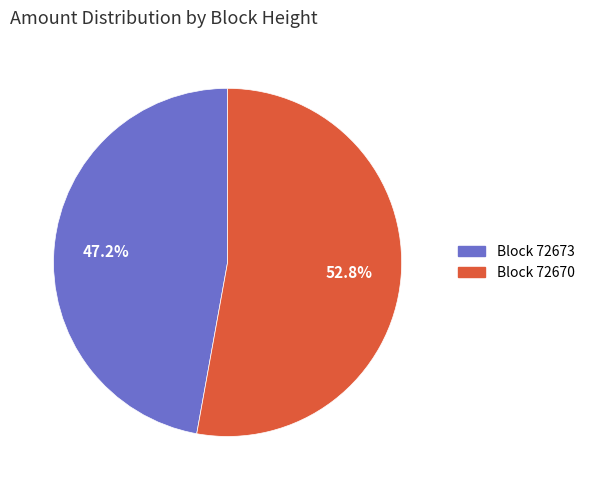

To the nearest percent, what is the difference between the largest and smallest slice percentages?

6%